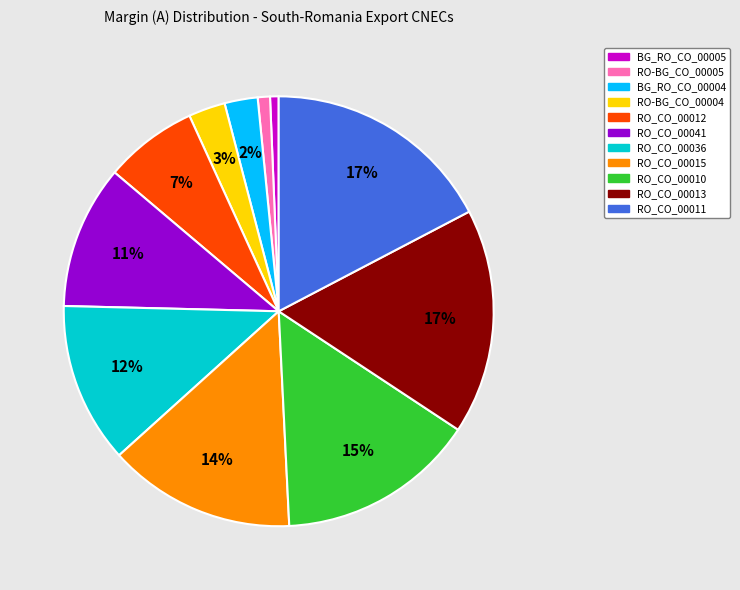

What percentage is the RO-BG_CO_00004 slice, to the nearest percent?

3%